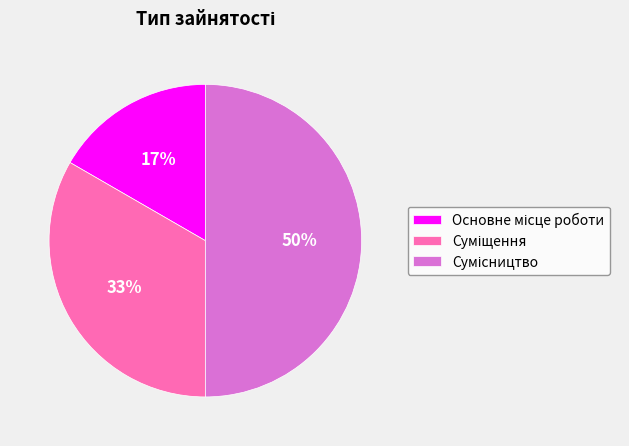

To the nearest percent, what is the difference between the largest and smallest slice percentages?

33%